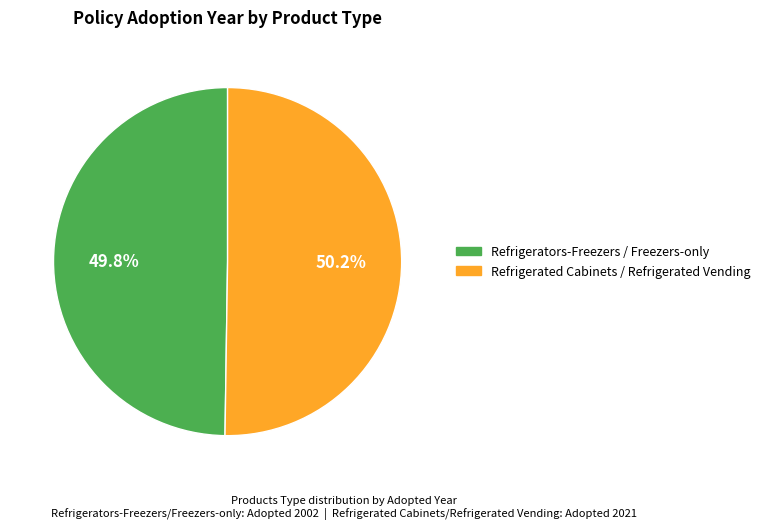

Approximately how many times larger is the value at Refrigerated Cabinets / Refrigerated Vending compared to Refrigerators-Freezers / Freezers-only?

1.0